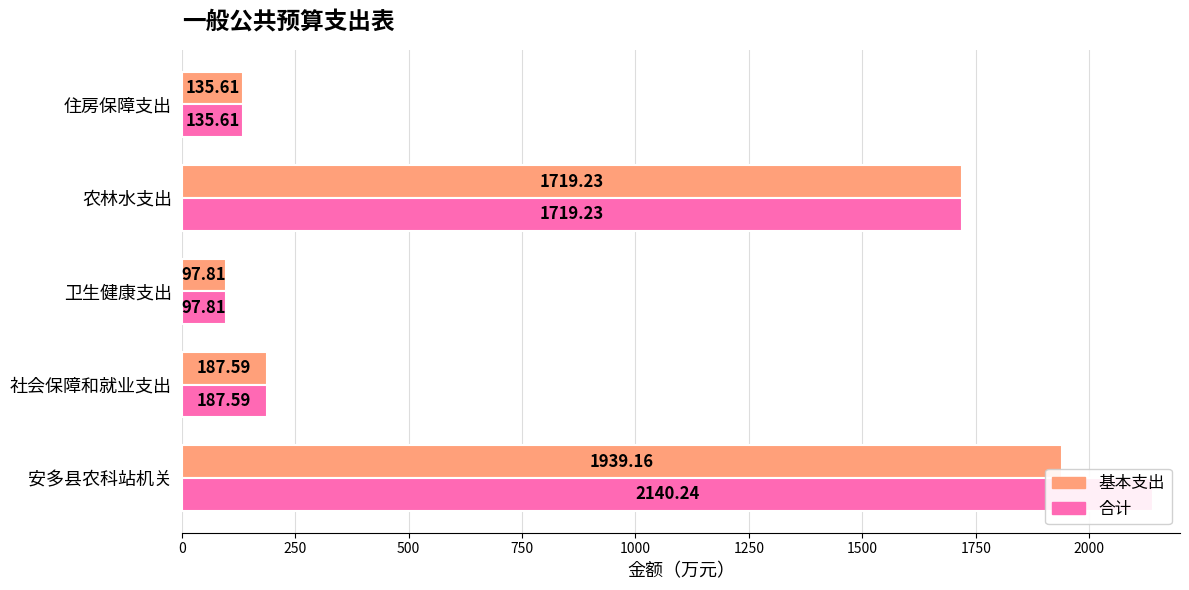

What is the average value of the 合计 series?

856.1